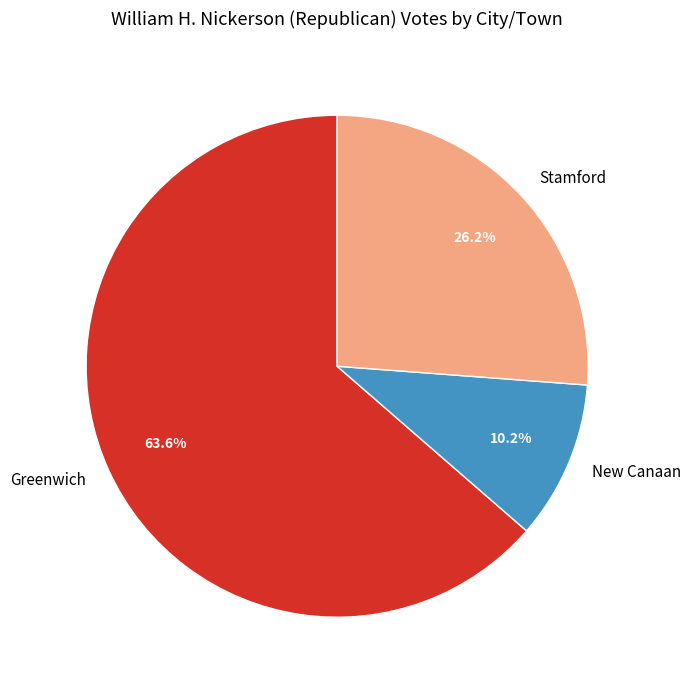

Which slice is the largest?

Greenwich